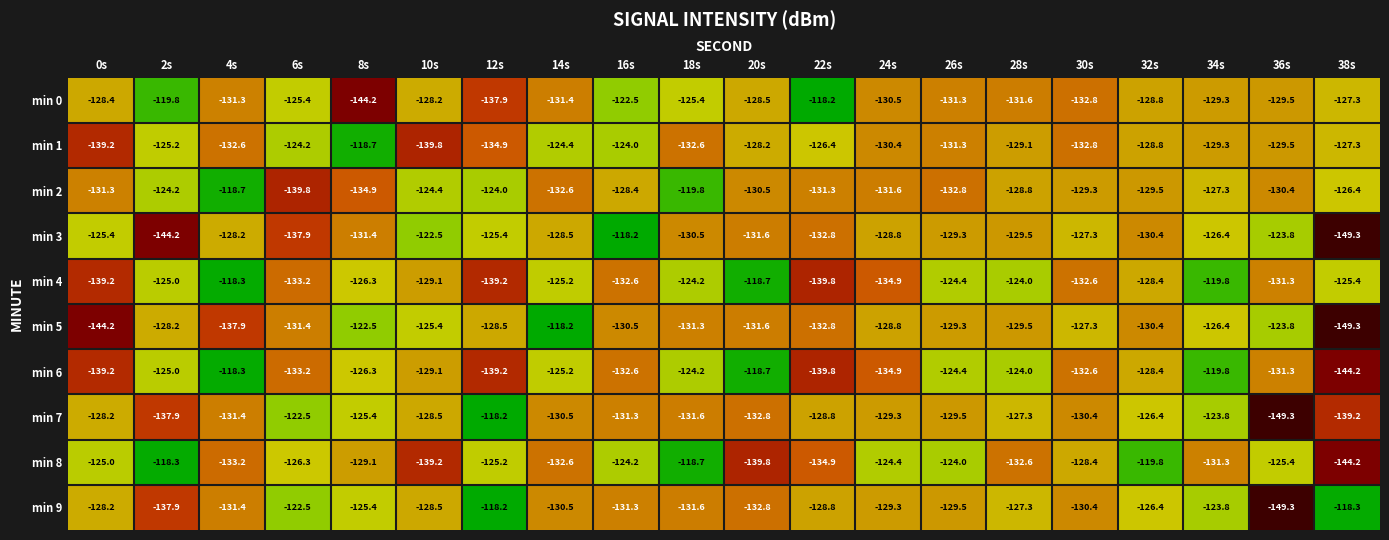

Which category has the highest value in the min 6 series?

4s